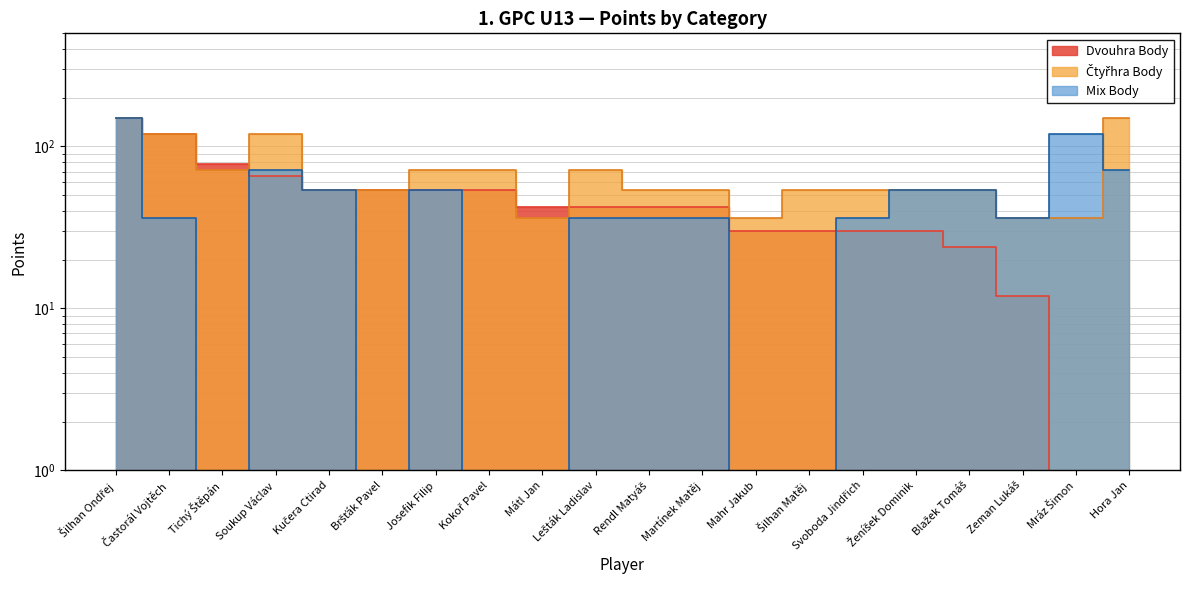

What is the difference between the Mix Body values at Svoboda Jindřich and Mahr Jakub?

36